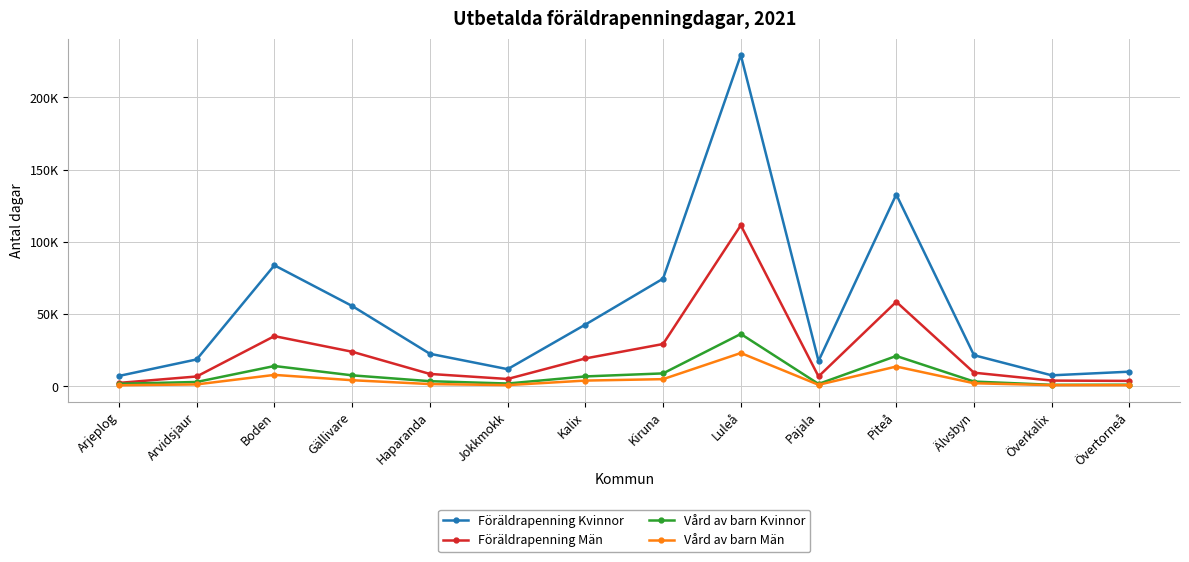

What is the value of the Föräldrapenning Kvinnor point at the 14th from the left?

10041